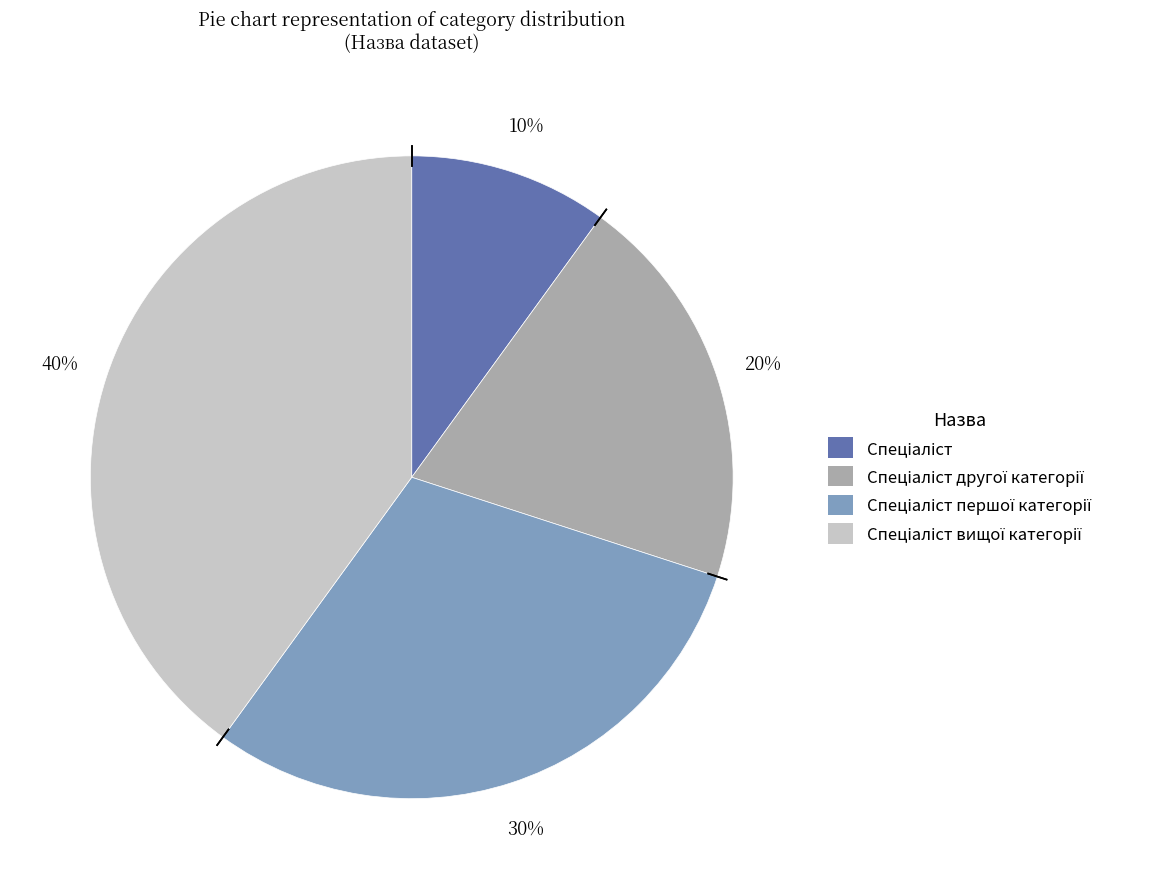

To the nearest percent, what is the difference between the largest and smallest slice percentages?

30%